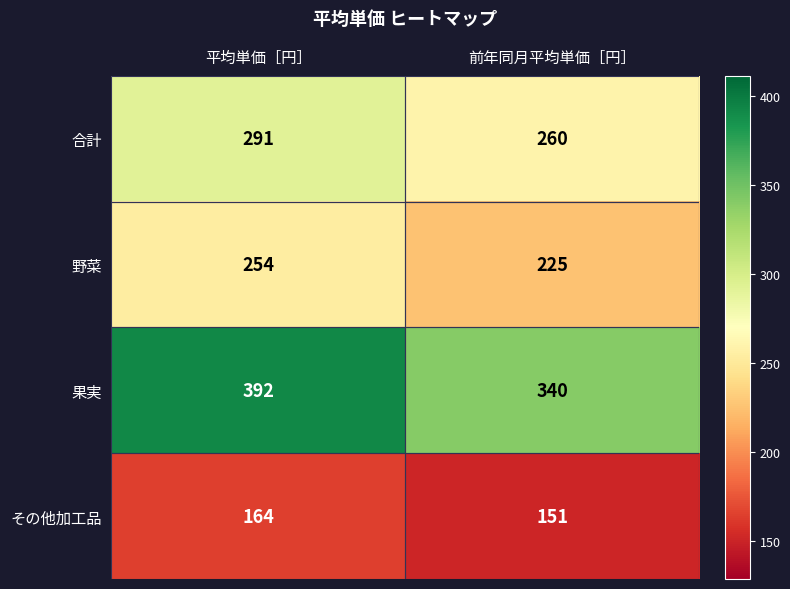

Rank the series by their maximum value, from lowest to highest.

その他加工品, 野菜, 合計, 果実